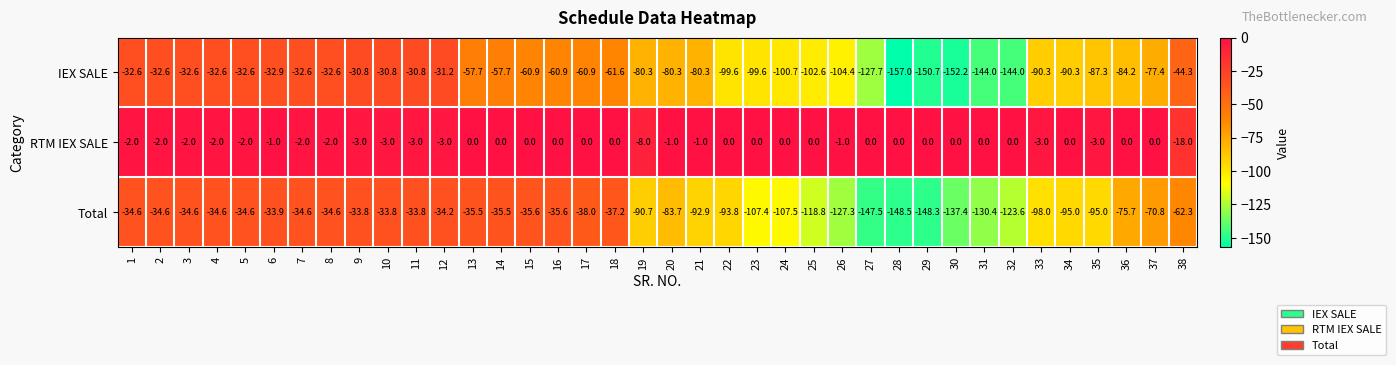

What is the minimum value shown in the chart?

-157.0